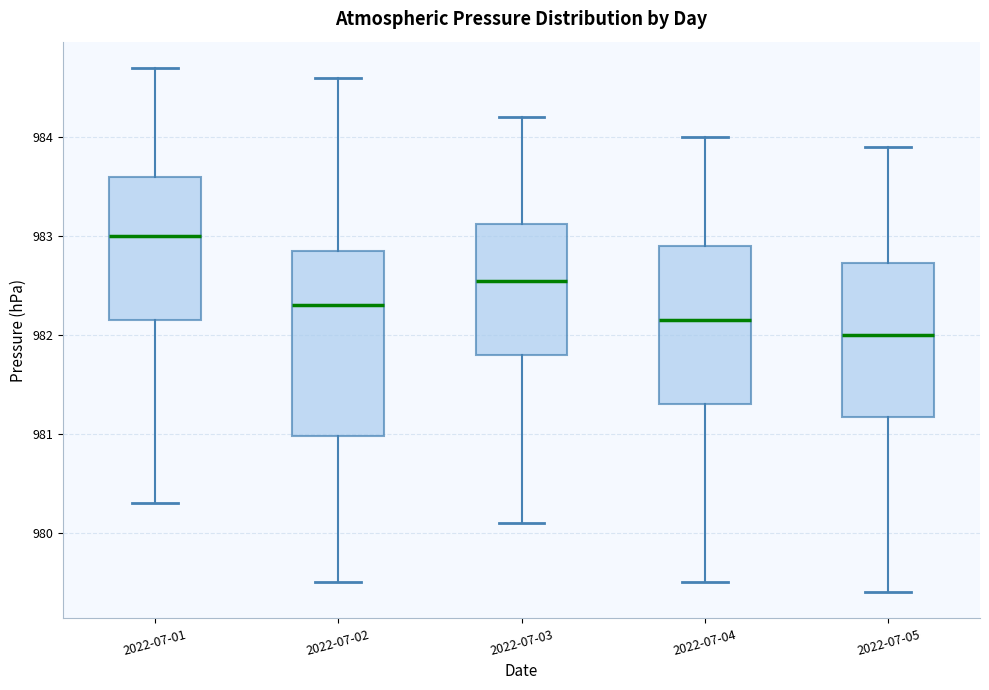

Which box's median line is the highest?

2022-07-01